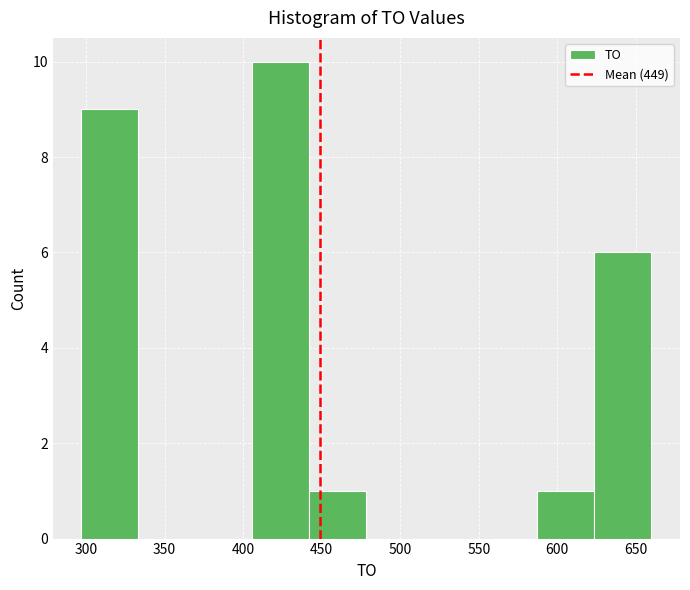

Reading left to right, transcribe this chart: for each bar, give the range it covers on the x-axis and its height. Neither the bar edges nor the heights are printed on the chart, so give them approximately, as read against the axes.

295 to 335: 9
335 to 370: 0
370 to 405: 0
405 to 440: 10
440 to 480: 1
480 to 515: 0
515 to 550: 0
550 to 585: 0
585 to 625: 1
625 to 660: 6